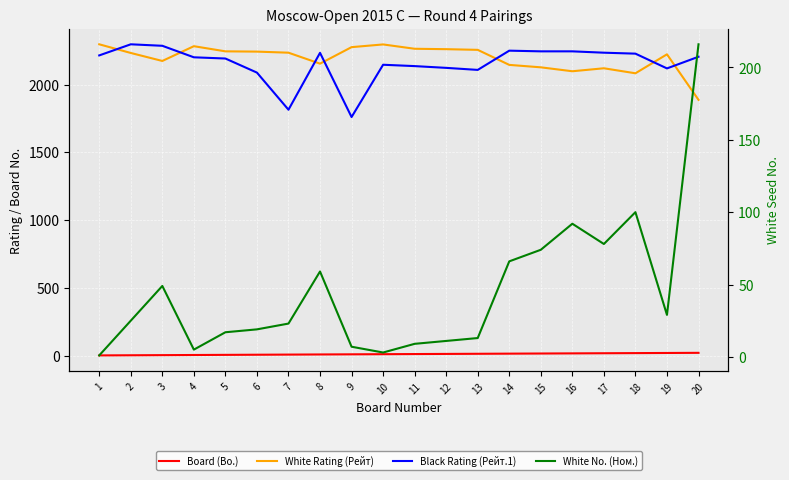

The White No. (Ном.) series shows 21 at 15. True or false?

False